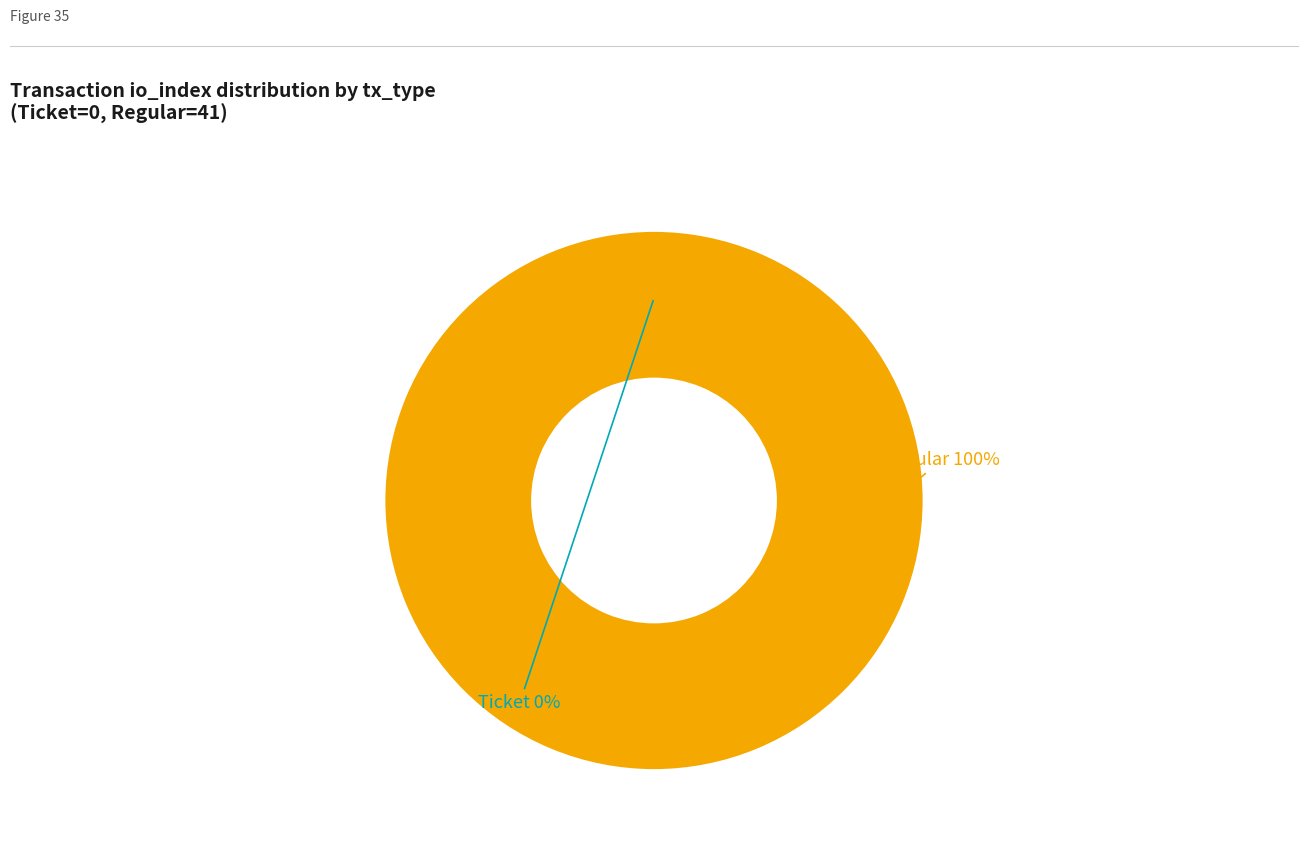

What is the majority slice?

Regular (io_index=41)